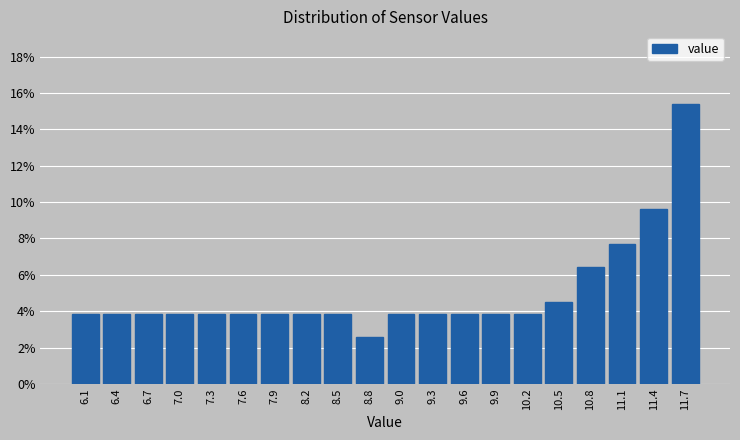

How tall is the bar that spans 8.90 to 9.19 on the x-axis? Neither the bar edges nor the heights are printed on the chart, so give them approximately, as read against the axes.

3.8